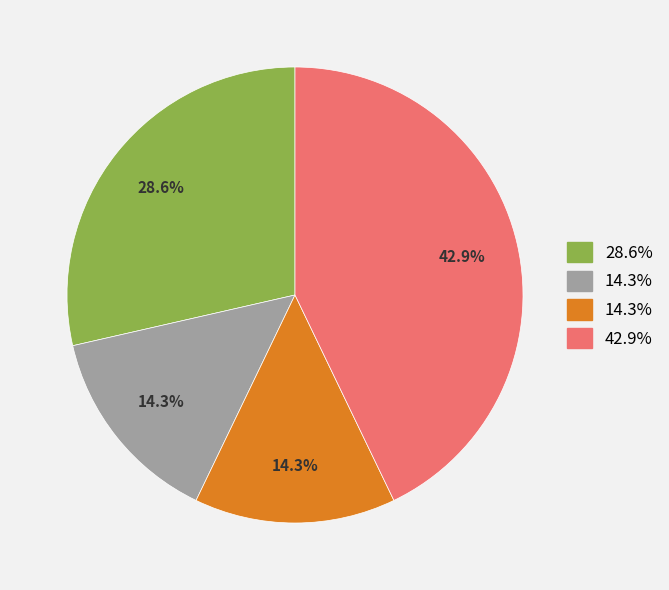

Does any single category account for the majority?

No